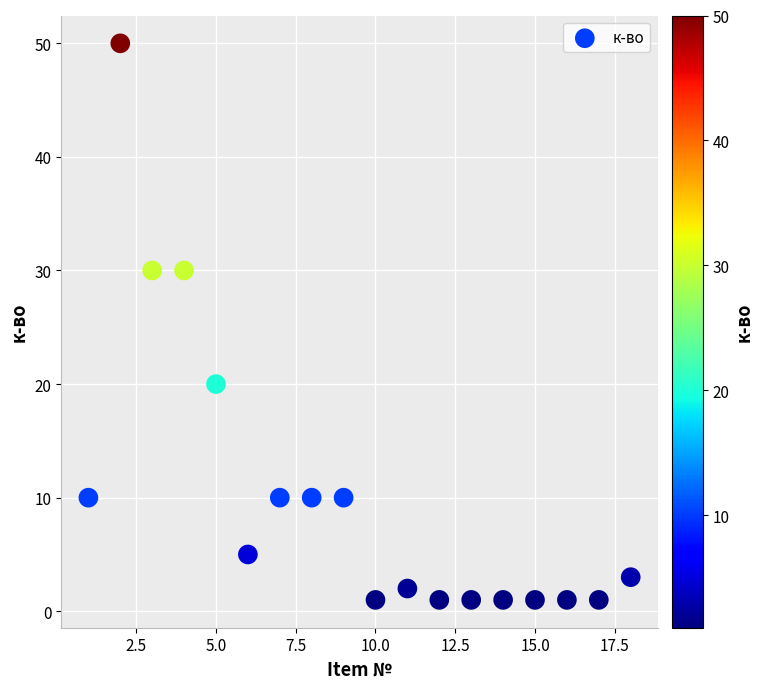

What is the range of Y values (max minus min)?

49